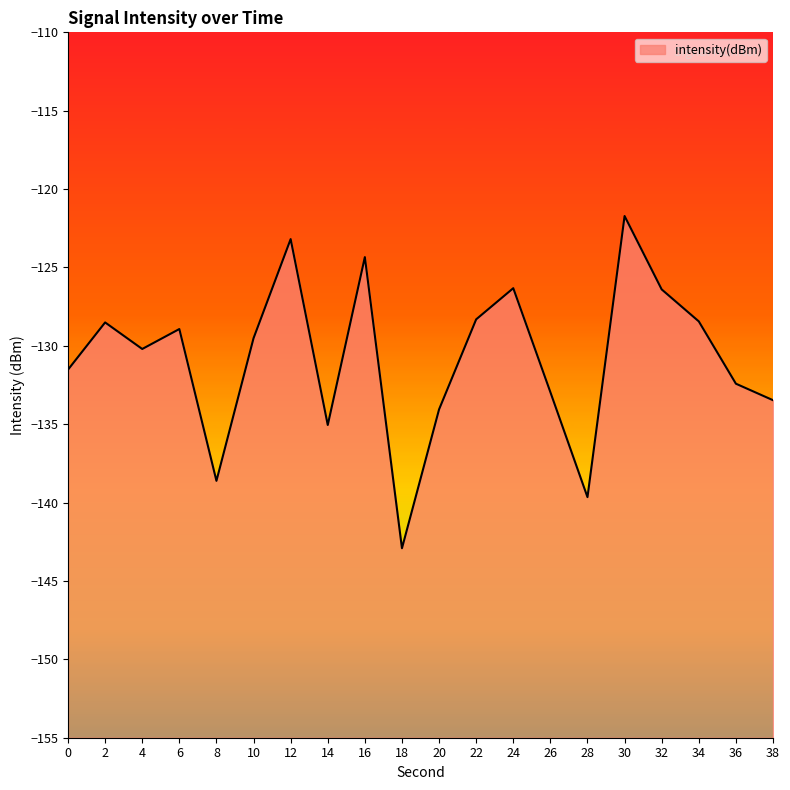

Reading left to right, what are all the values shown in this chart?

0=-131.5	2=-128.5	4=-130.2	6=-128.9	8=-138.6	10=-129.5	12=-123.2	14=-135.0	16=-124.3	18=-142.9	20=-134.1	22=-128.3	24=-126.3	26=-133.0	28=-139.7	30=-121.7	32=-126.4	34=-128.4	36=-132.4	38=-133.5